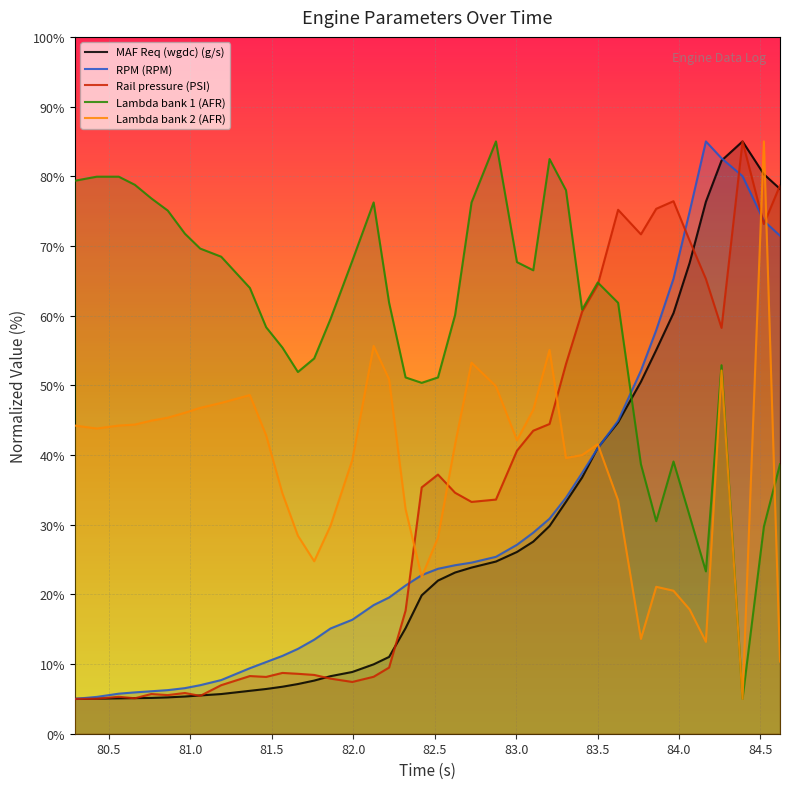

What is the minimum value shown in the chart?

5.0